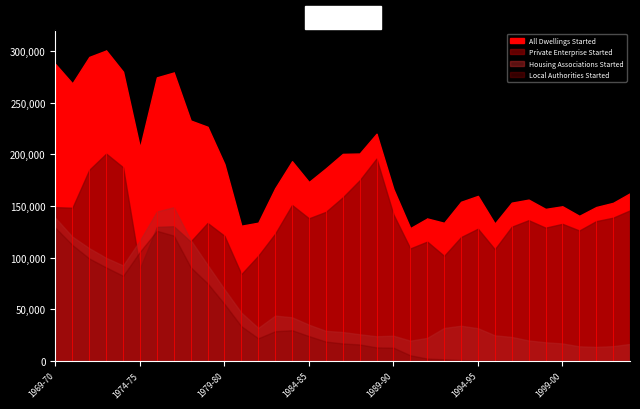

Is it true that All Dwellings Started equals 230804 at 1999-00?

False